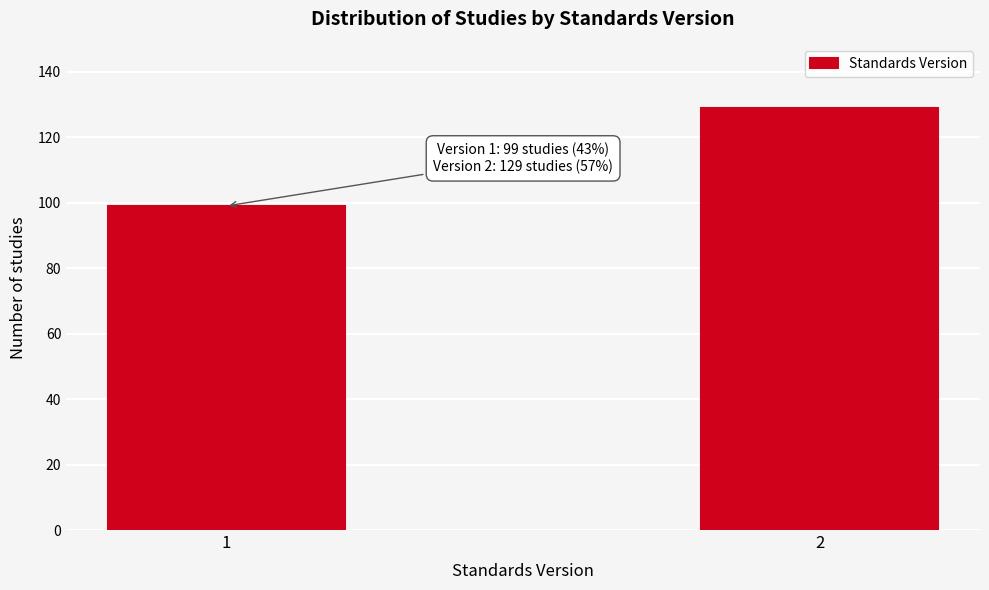

Reading right to left, what are all the values shown in this chart?

2=129	1=99